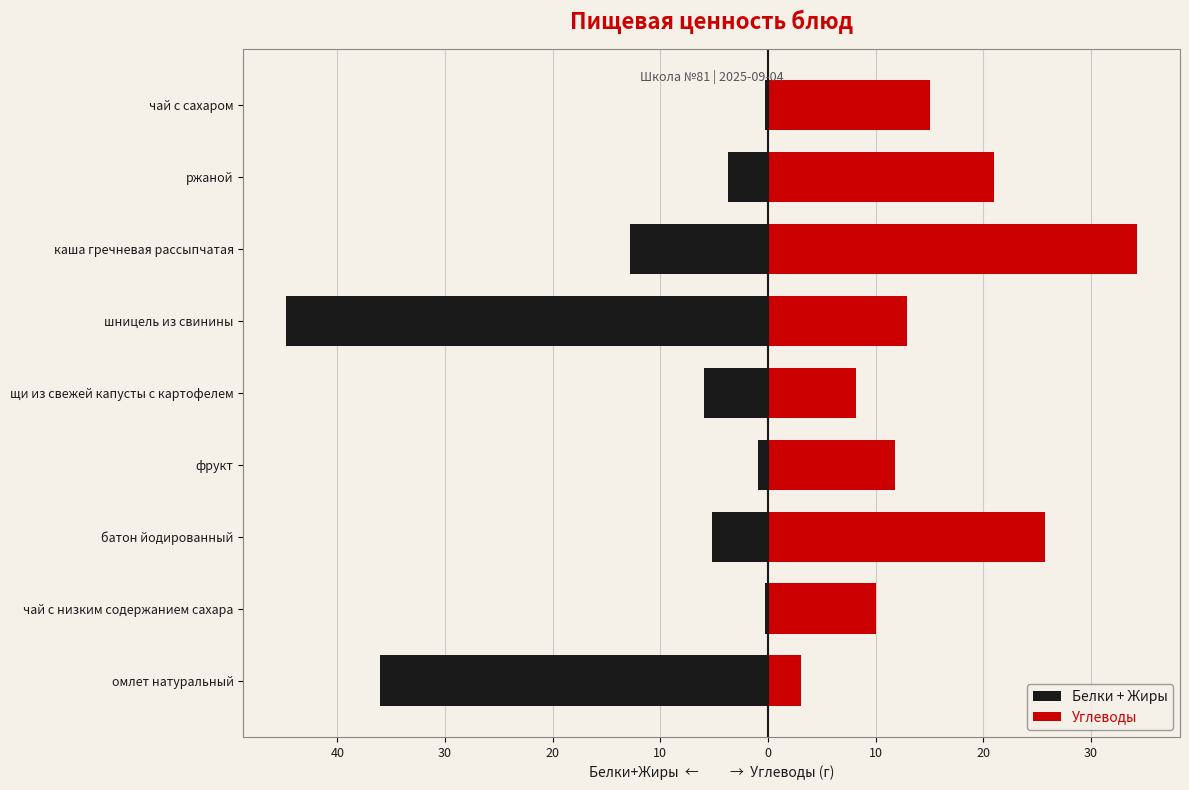

Rank the series by their average value, from highest to lowest.

Углеводы, Белки + Жиры